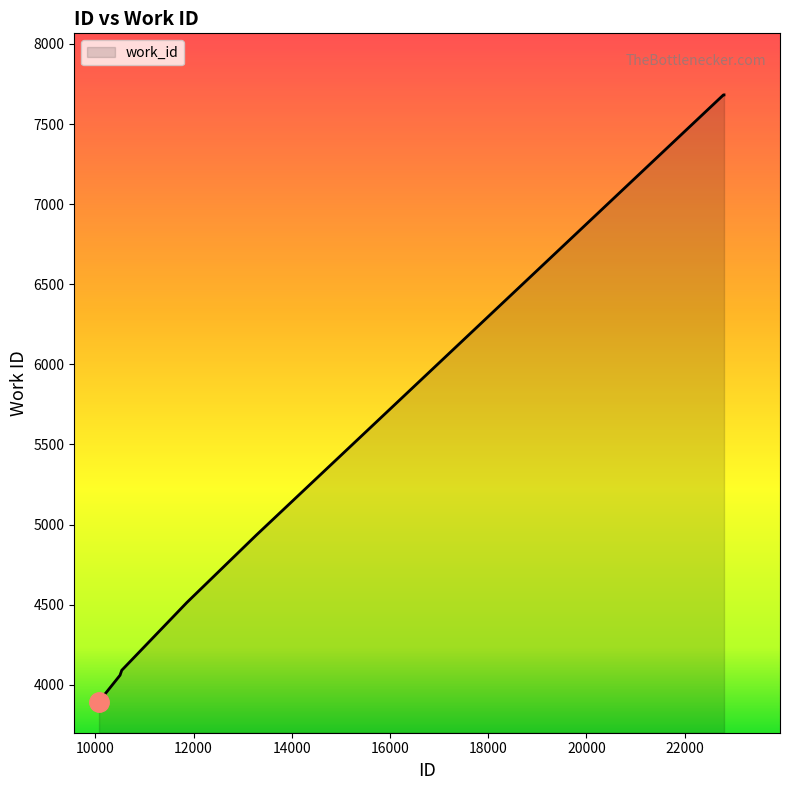

What is the maximum value shown in the chart?

7682